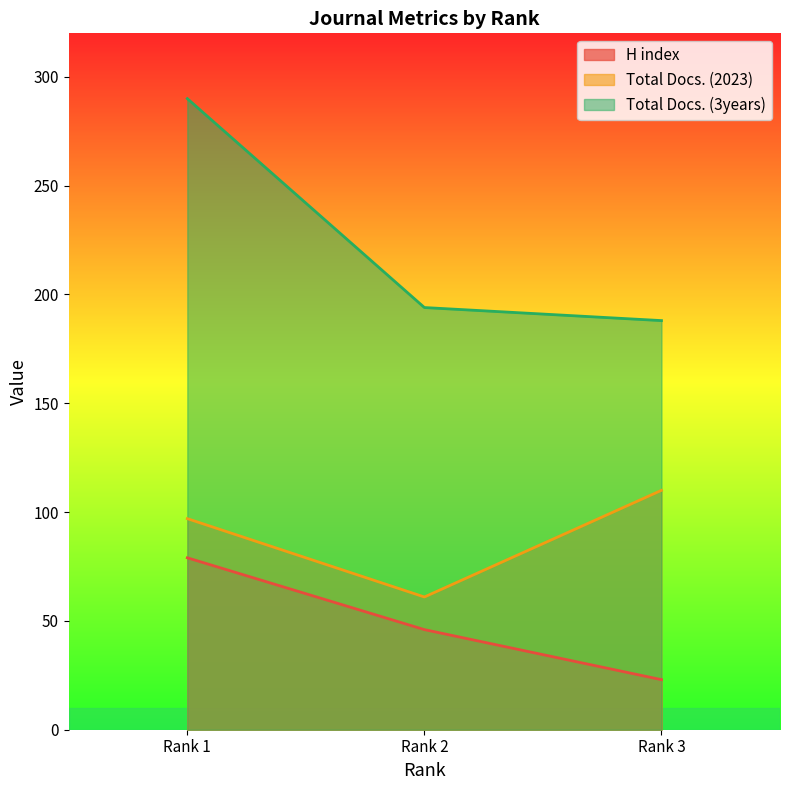

Reading left to right, transcribe all the data shown in this chart.

H index: Rank 1=79	Rank 2=46	Rank 3=23
Total Docs. (2023): Rank 1=97	Rank 2=61	Rank 3=110
Total Docs. (3years): Rank 1=290	Rank 2=194	Rank 3=188